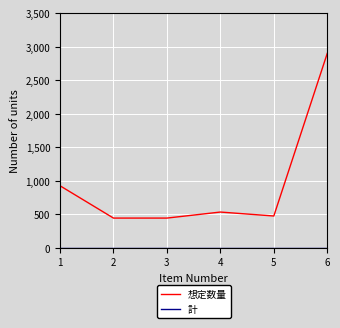

Is it true that 想定数量 equals 666 at 3?

False